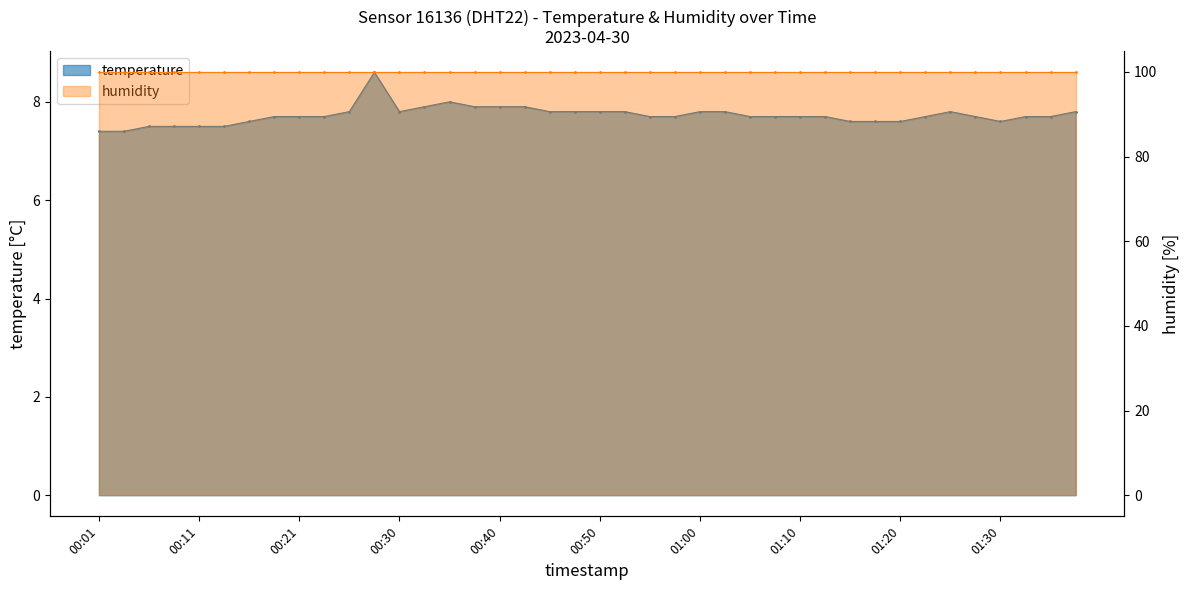

What is the label of the 24th point from the right?

00:40